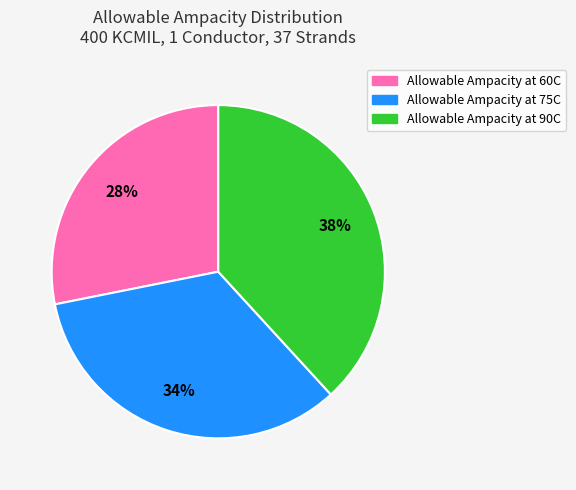

The Allowable Ampacity at 75C slice represents 34% of the pie. True or false?

True